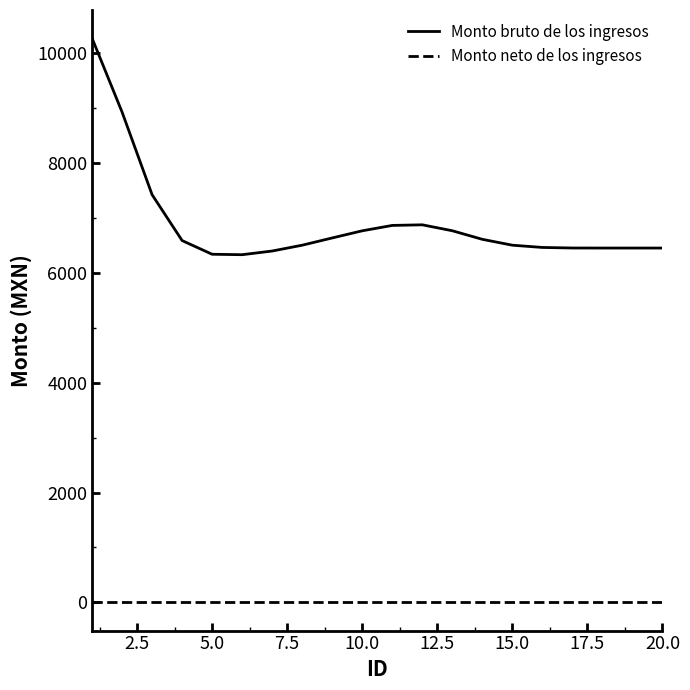

True or false: Monto bruto de los ingresos and Monto neto de los ingresos cross at least once.

False